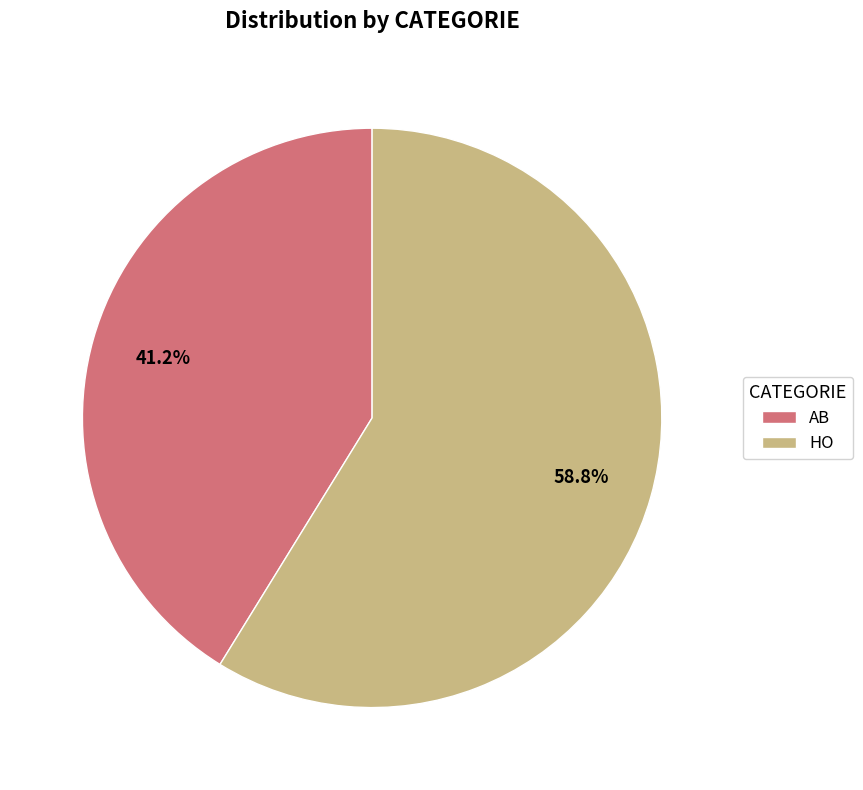

The AB slice represents 41% of the pie. True or false?

True